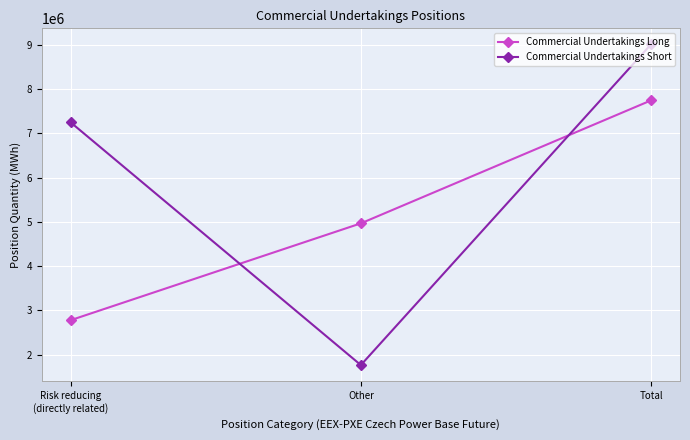

At Risk reducing
(directly related), list the series in order from largest to smallest.

Commercial Undertakings Short, Commercial Undertakings Long